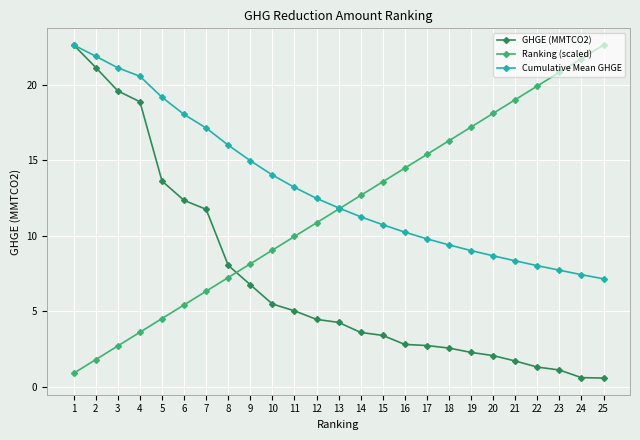

At which category is the sum across all series the highest?

1